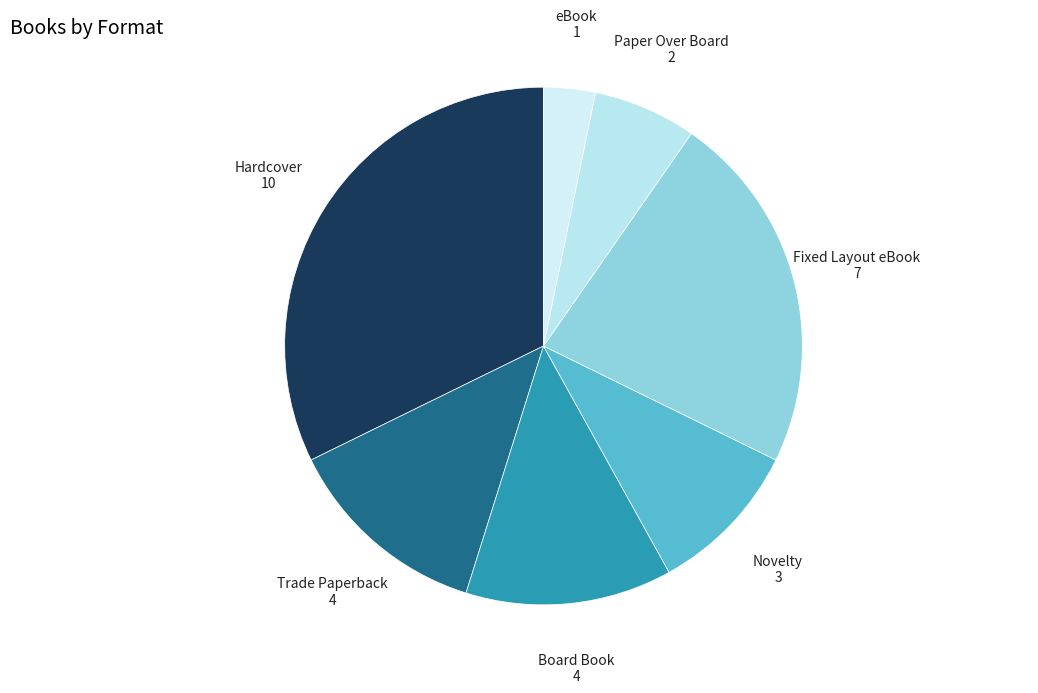

Is there a majority slice in this chart?

No